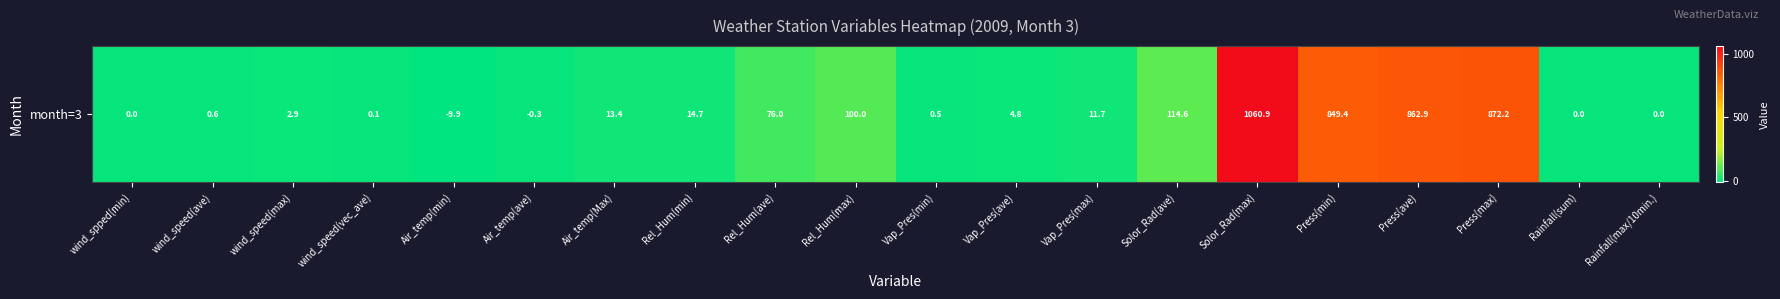

How many series are shown in this chart?

1